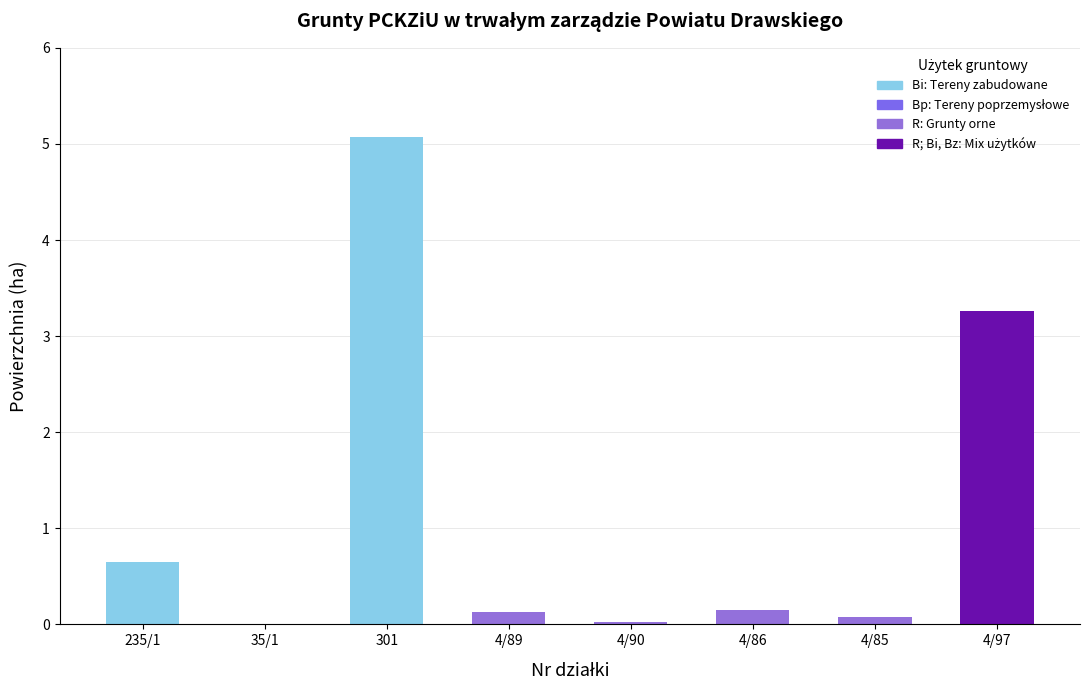

Is it true that the value at 4/86 is 0.2?

True